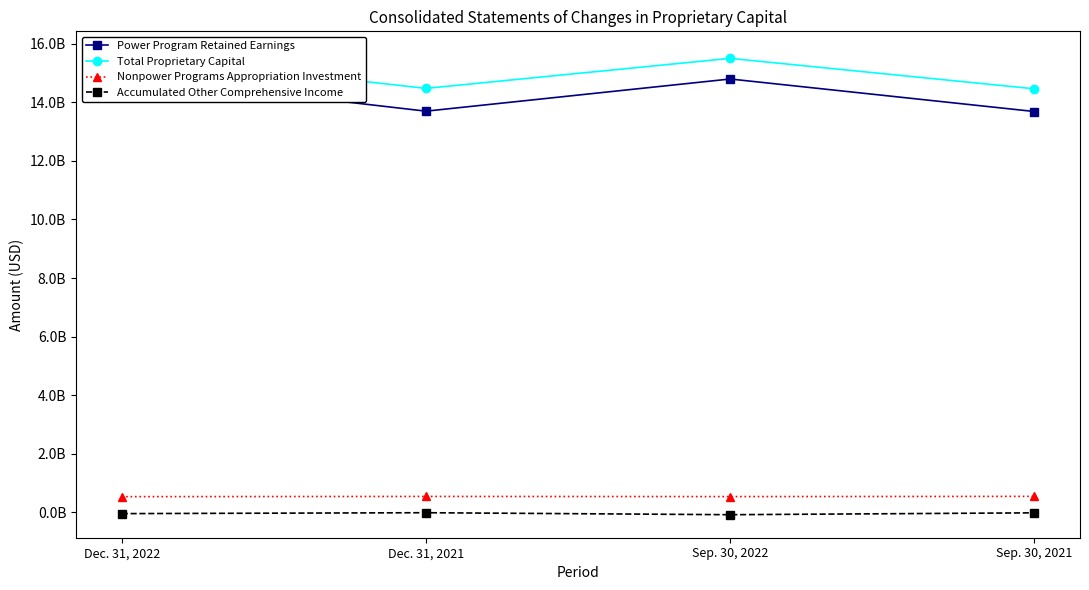

How many lines are shown in the chart?

4